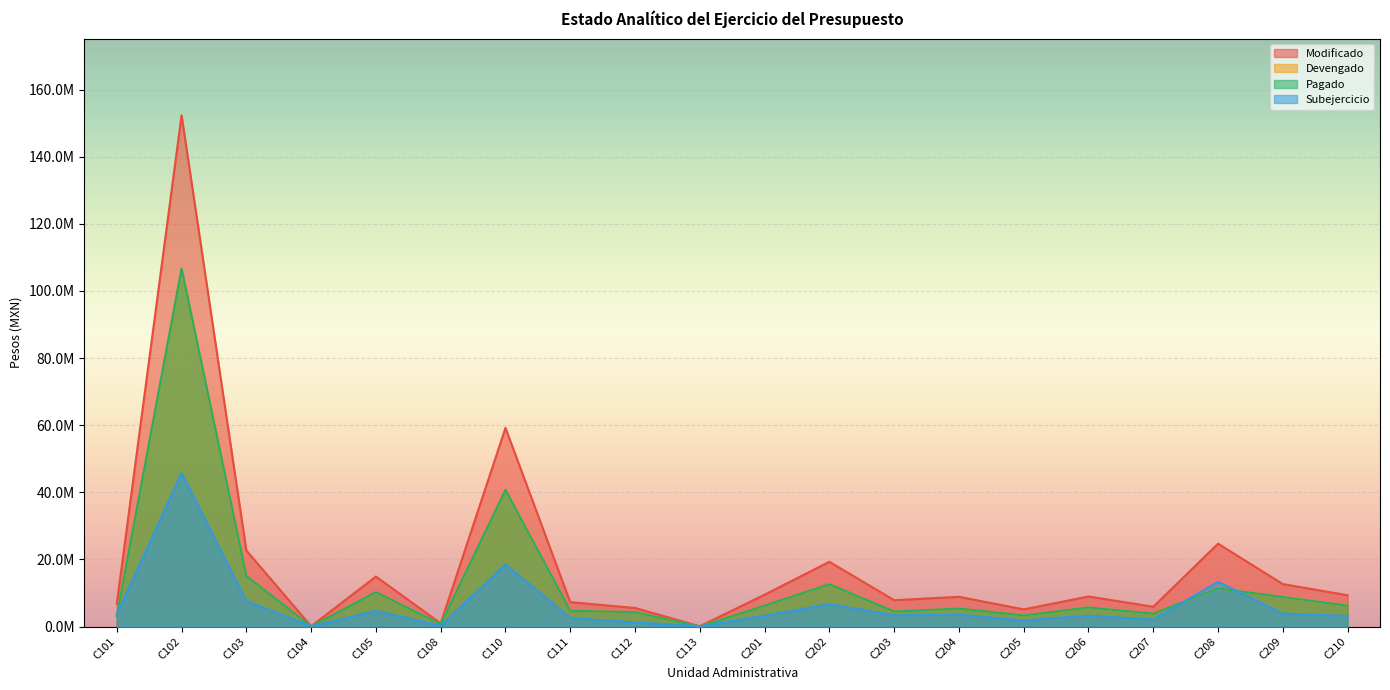

What is the maximum value shown in the chart?

152342102.8